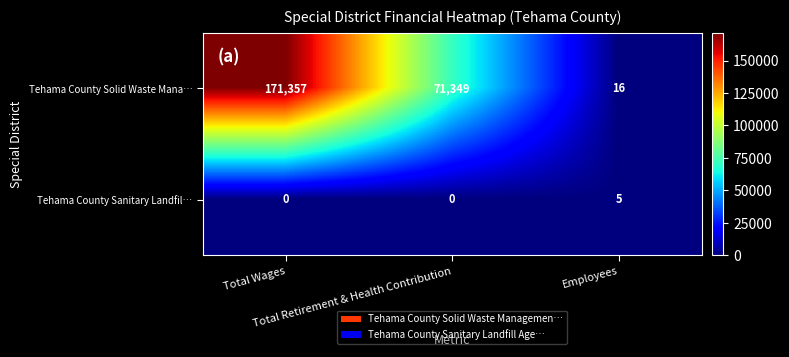

At how many categories does at least one series exceed 139081?

1